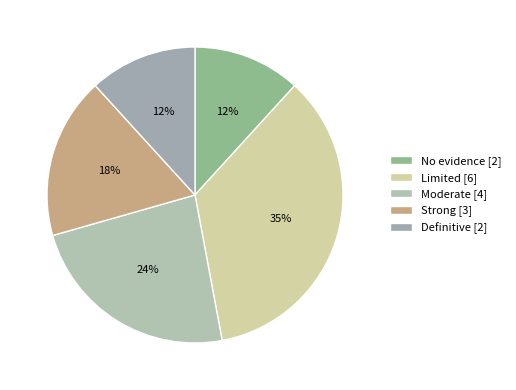

Is it true that Definitive is 12% of the pie?

True